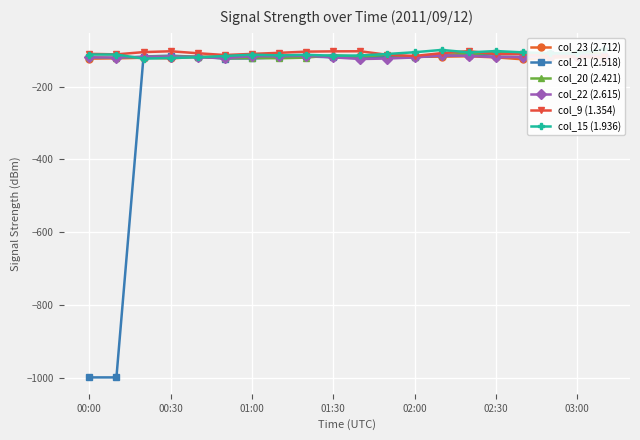

Count the number of data series in this chart.

6